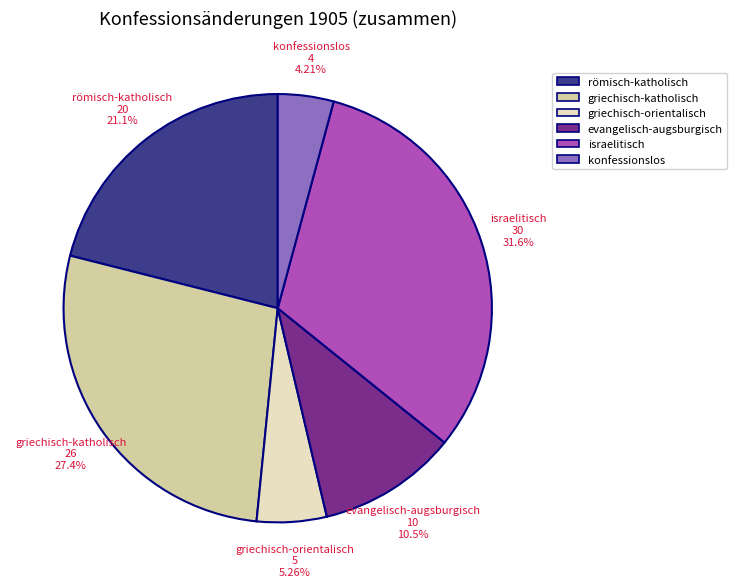

To the nearest percent, what is the combined percentage of konfessionslos and römisch-katholisch?

25%